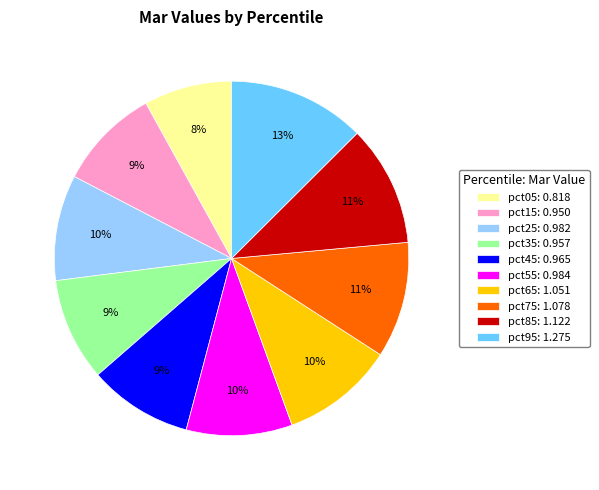

To the nearest percent, what is the average slice percentage?

10%